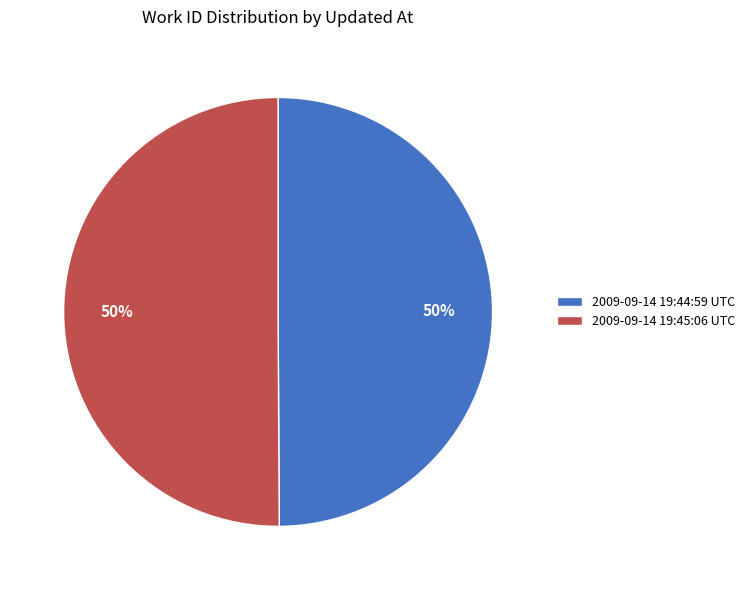

To the nearest percent, what is the combined percentage of 2009-09-14 19:44:59 UTC and 2009-09-14 19:45:06 UTC?

100%